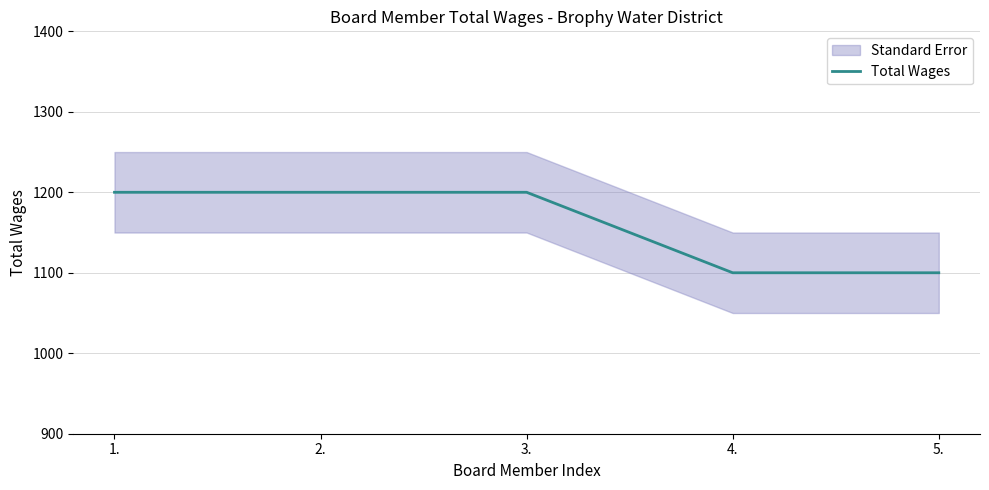

Reading right to left, list all the values displayed in this chart.

5.=1100	4.=1100	3.=1200	2.=1200	1.=1200